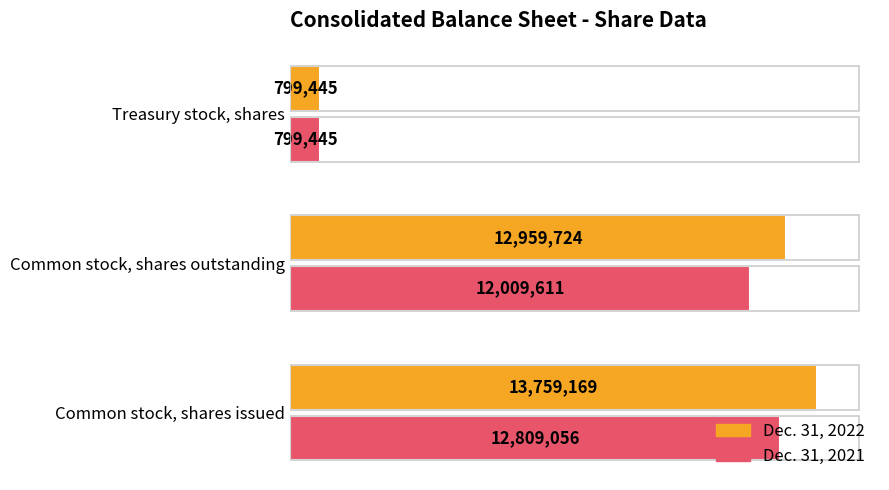

Reading right to left, what are all the values shown in this chart?

Dec. 31, 2022: 799445	12959724	13759169
Dec. 31, 2021: 799445	12009611	12809056